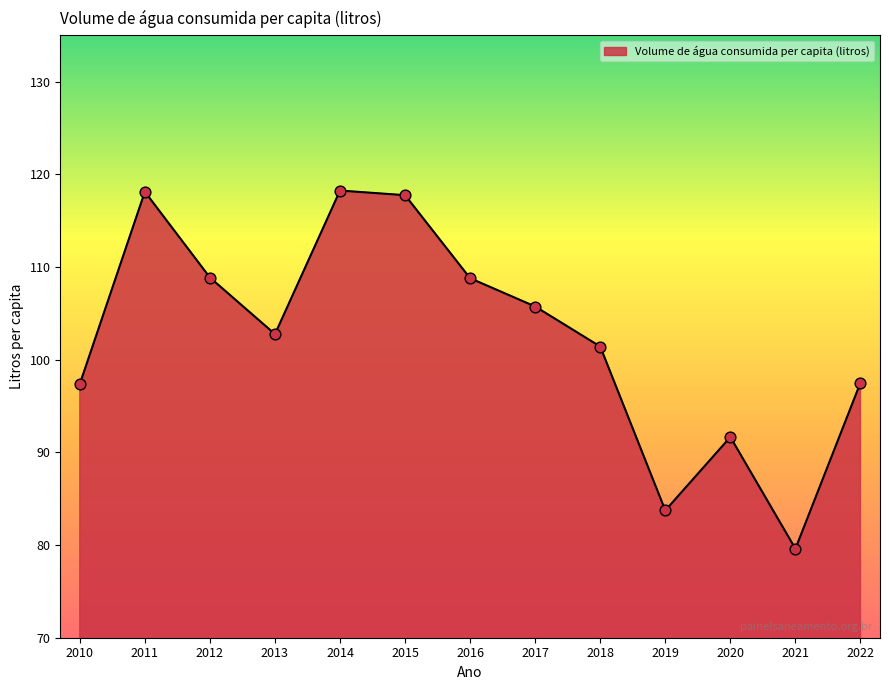

What is the ratio of the value at 2014 to the value at 2020?

1.3